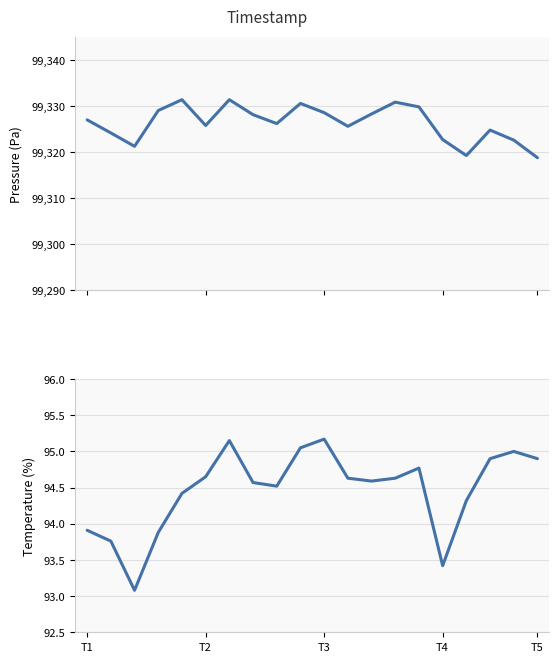

What is the lowest value of the temperature series?

93.1